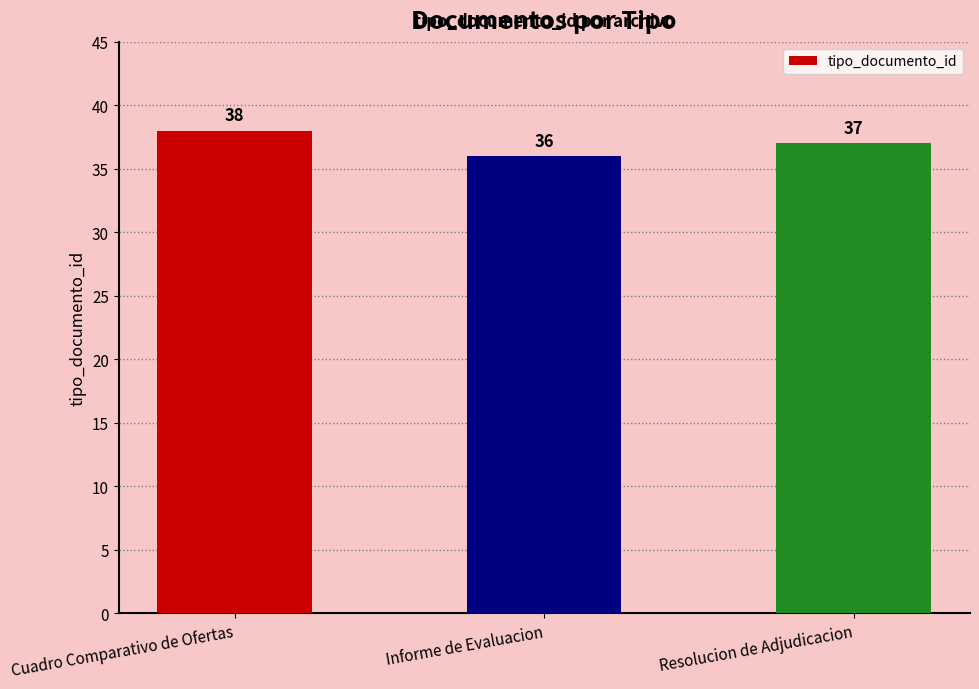

Reading right to left, transcribe all the data shown in this chart.

37	36	38